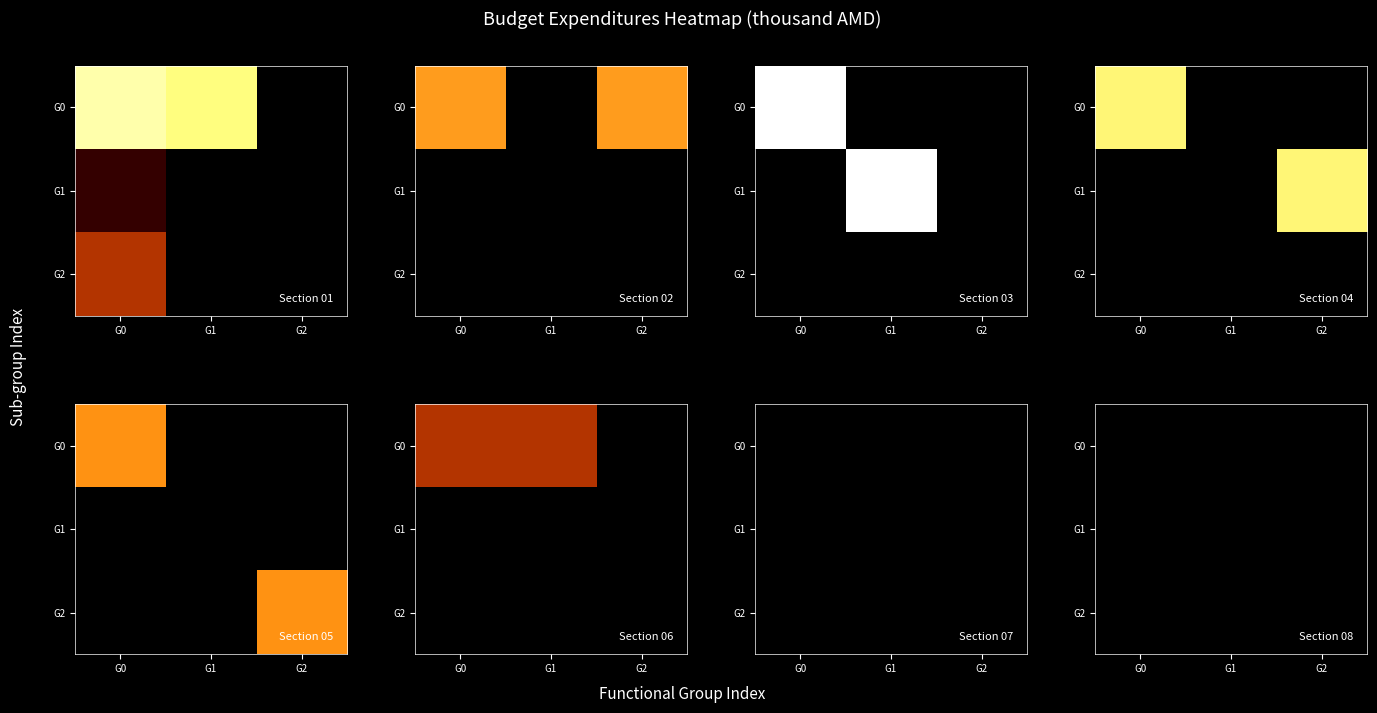

What is the highest value of the 03 series?

520000.0